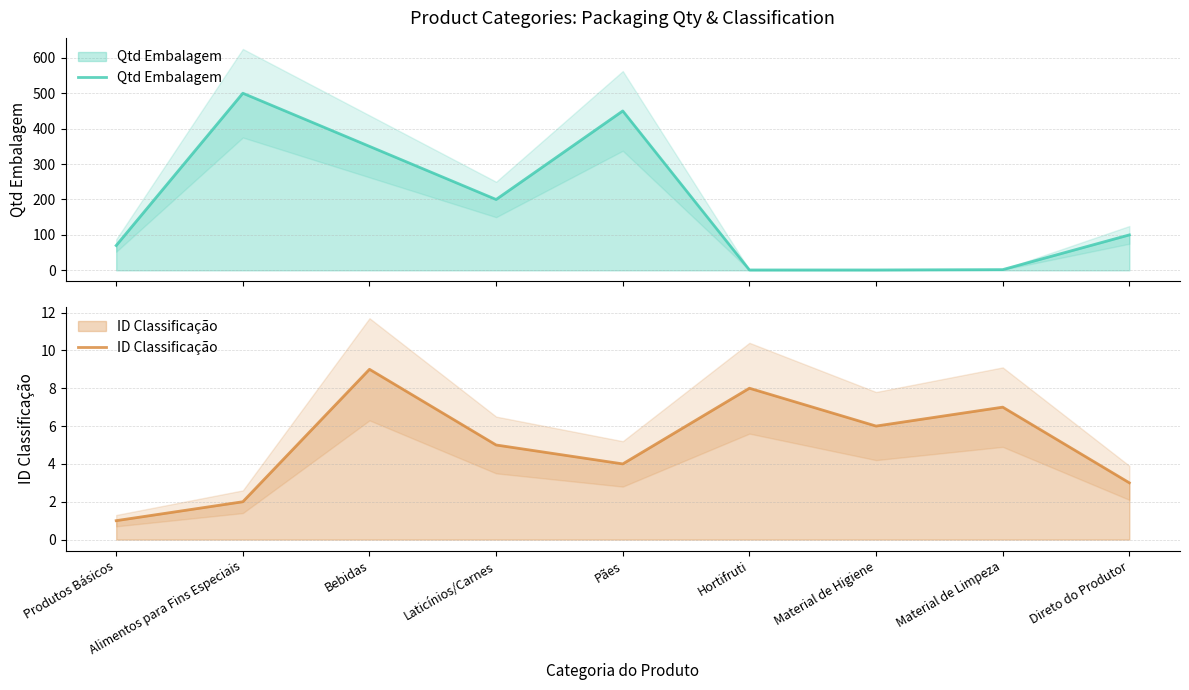

Does the chart have visible grid lines?

Yes